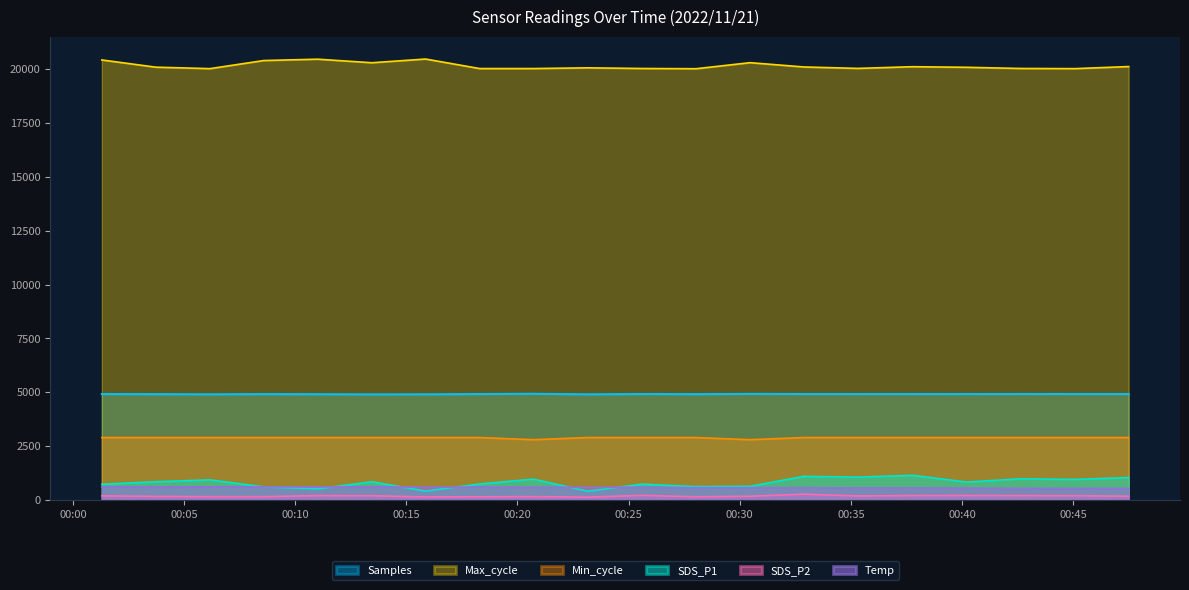

How many data points does each series have?

20